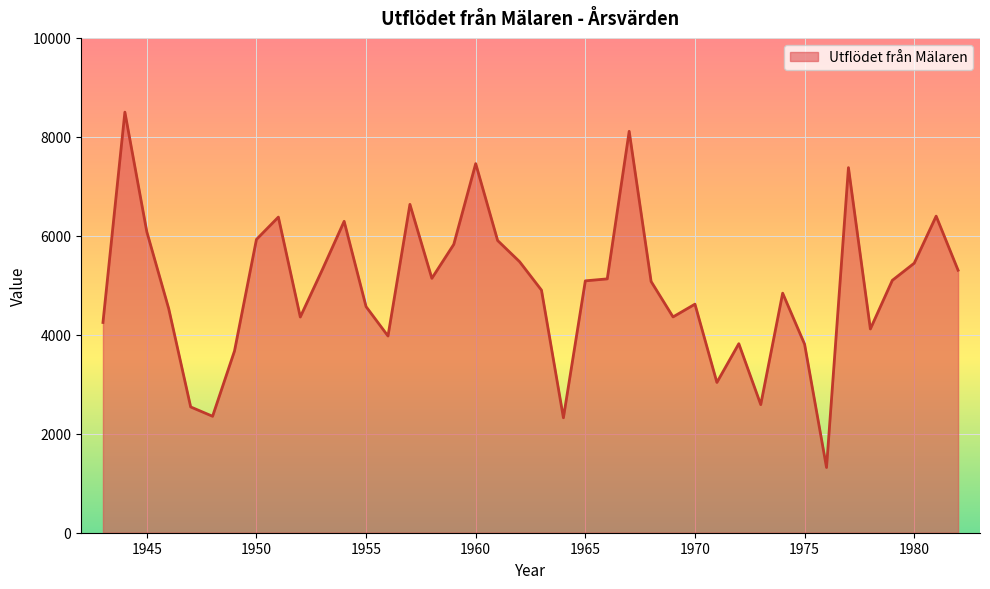

What is the maximum value shown in the chart?

8499.4